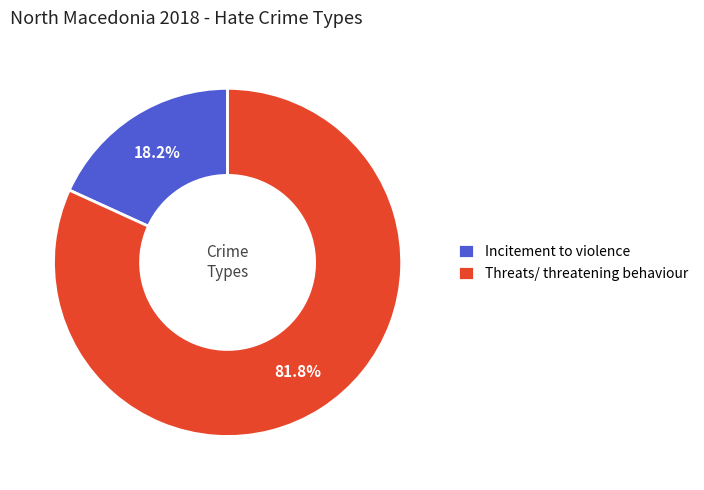

What is the largest slice in the pie chart?

Threats/ threatening behaviour